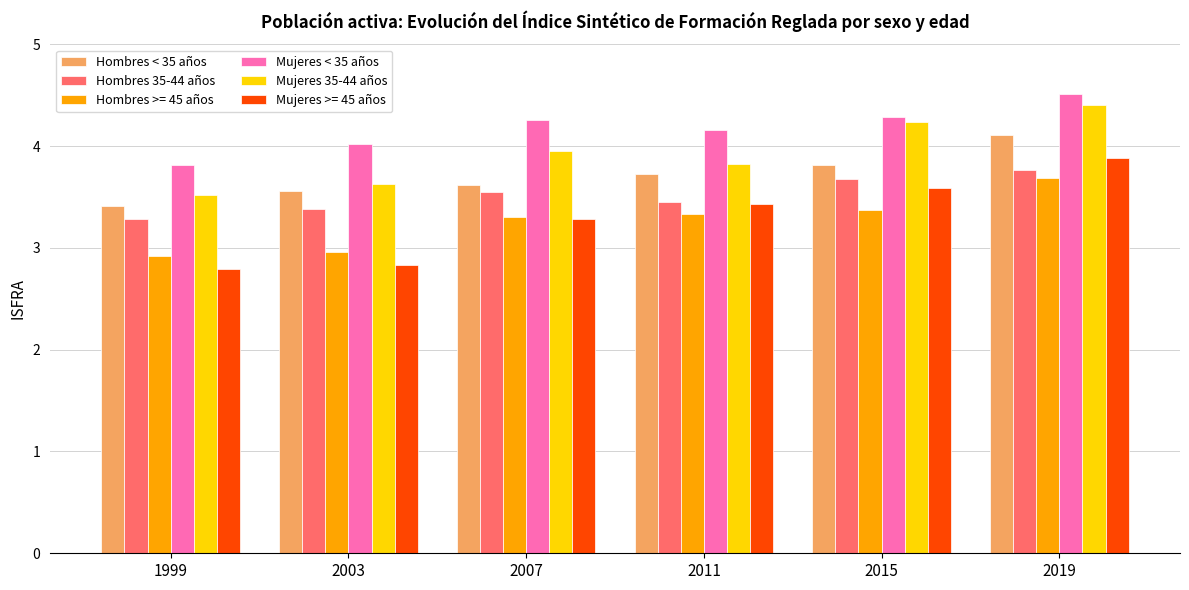

At which category is the sum across all series the highest?

2019